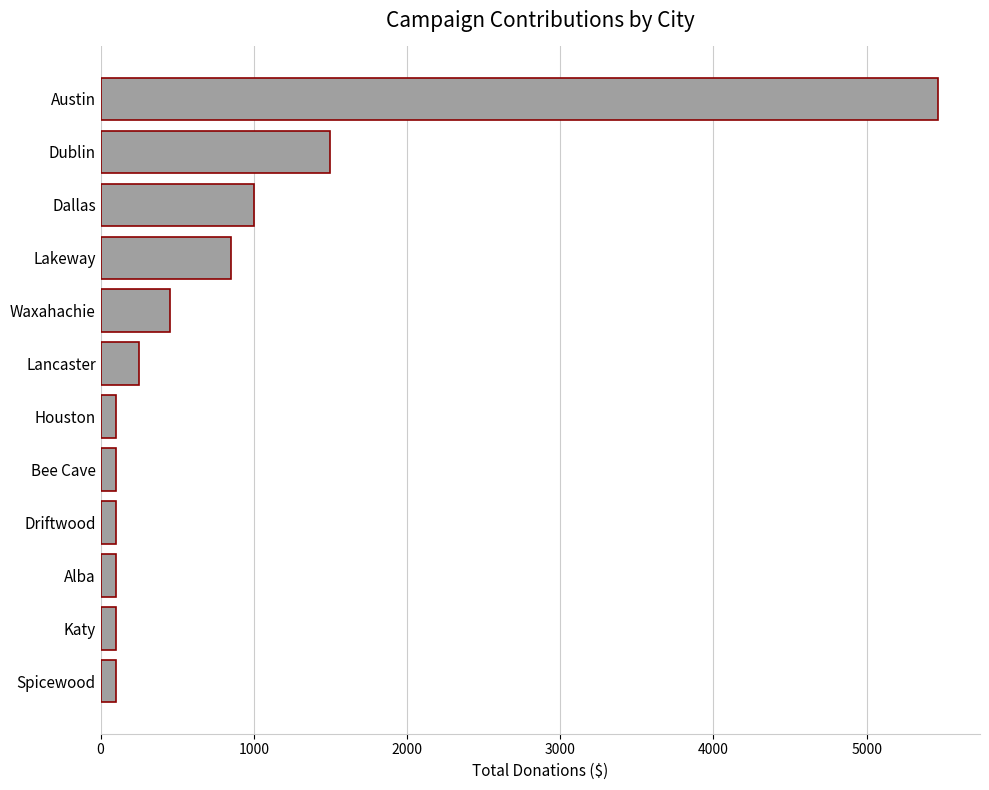

What is the maximum value shown in the chart?

5466.2